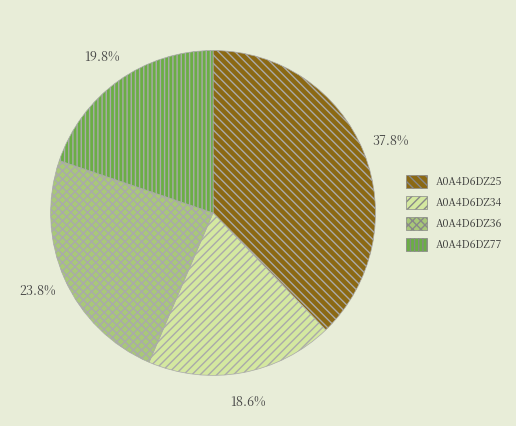

Approximately how many times larger is the value at A0A4D6DZ36 compared to A0A4D6DZ77?

1.2